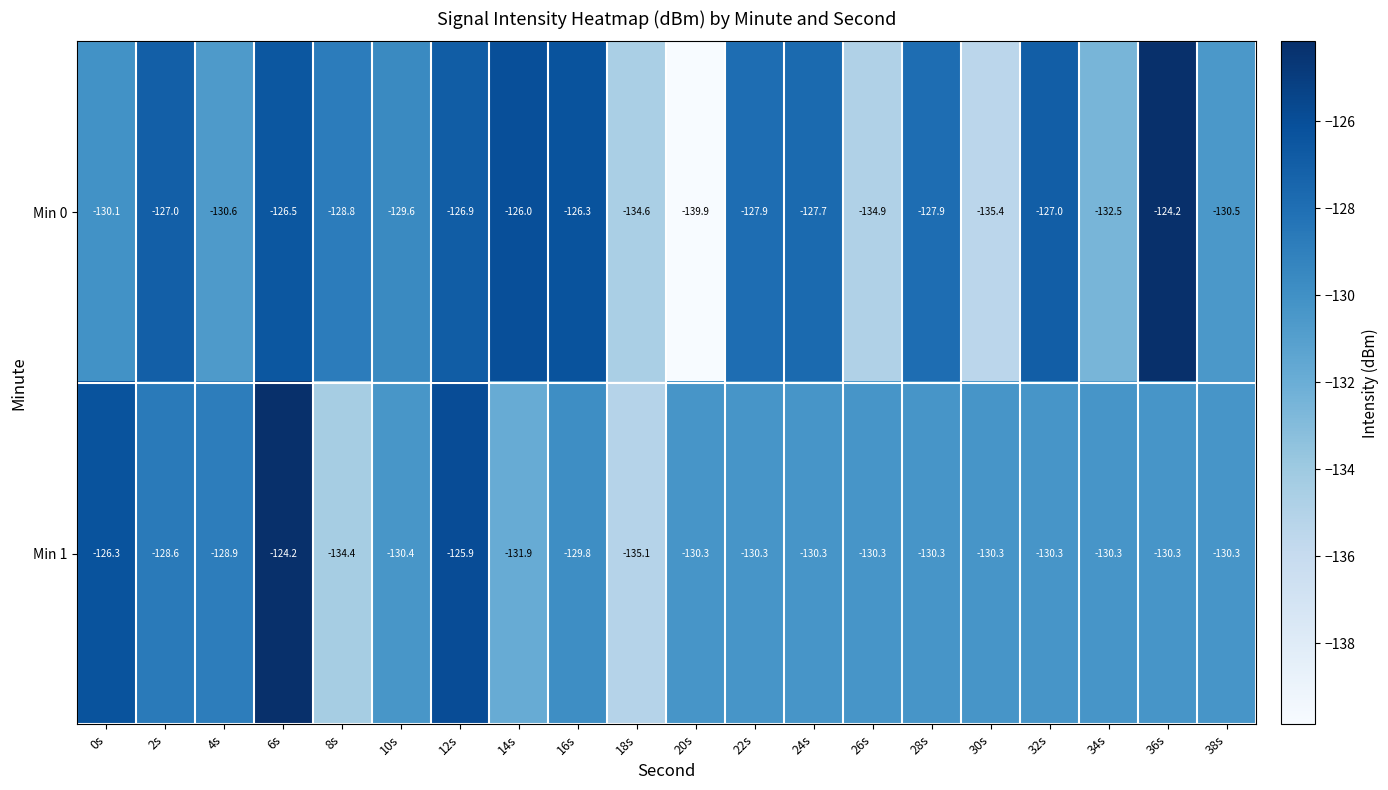

What is the sum of all Min 0 values?

-2594.3